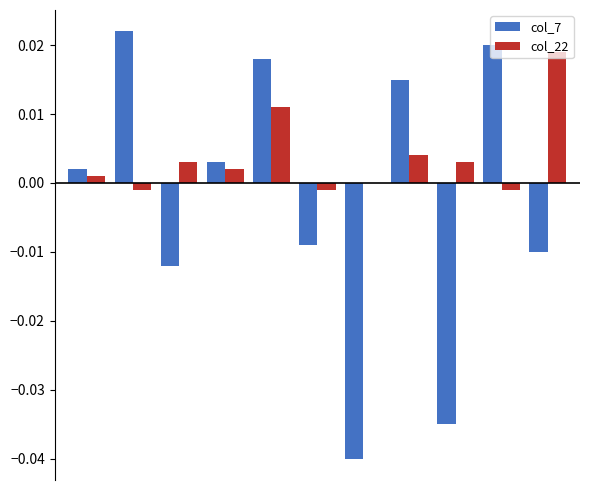

Which series has the largest total across all categories?

col_22